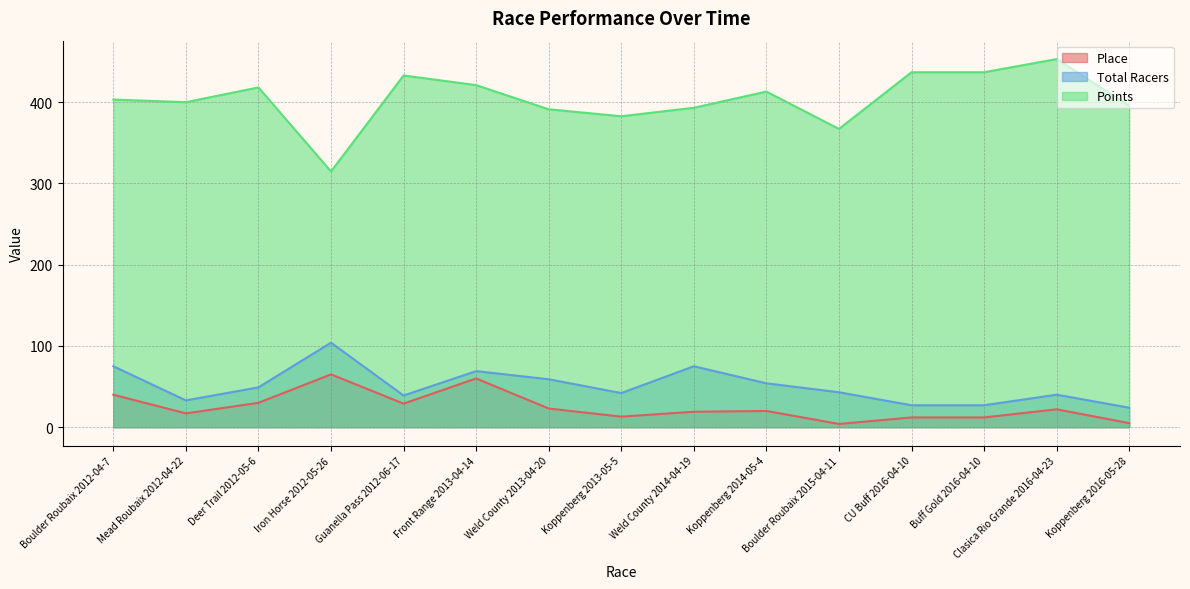

Where is the first local maximum for Points?

Deer Trail 2012-05-6